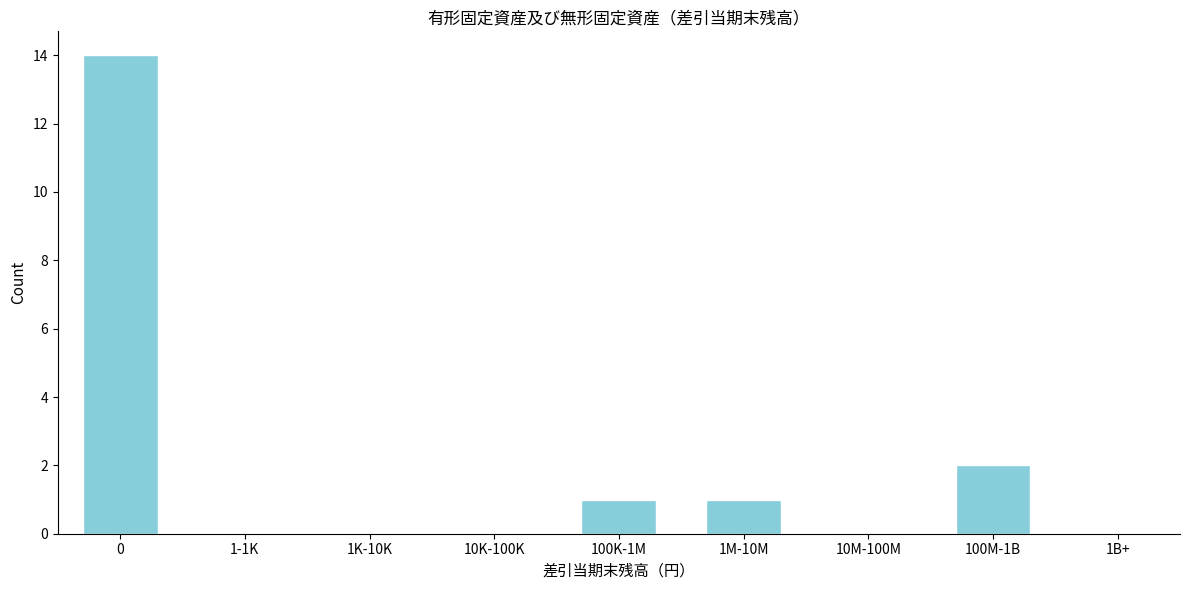

Reading left to right, list all the values displayed in this chart.

0=14	1-1K=0	1K-10K=0	10K-100K=0	100K-1M=1	1M-10M=1	10M-100M=0	100M-1B=2	1B+=0